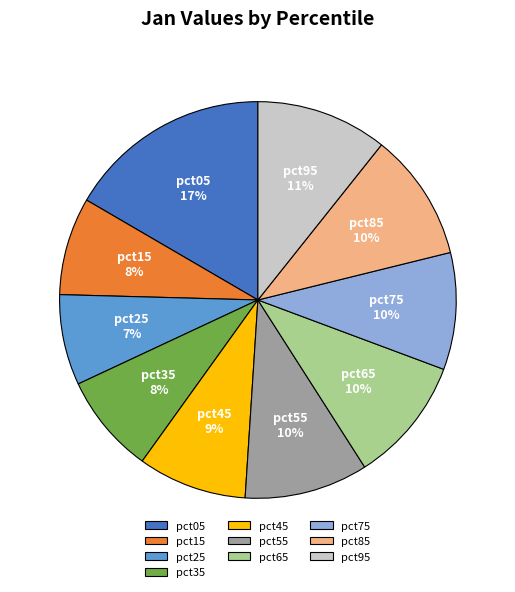

What is the smallest slice in the pie chart?

pct25